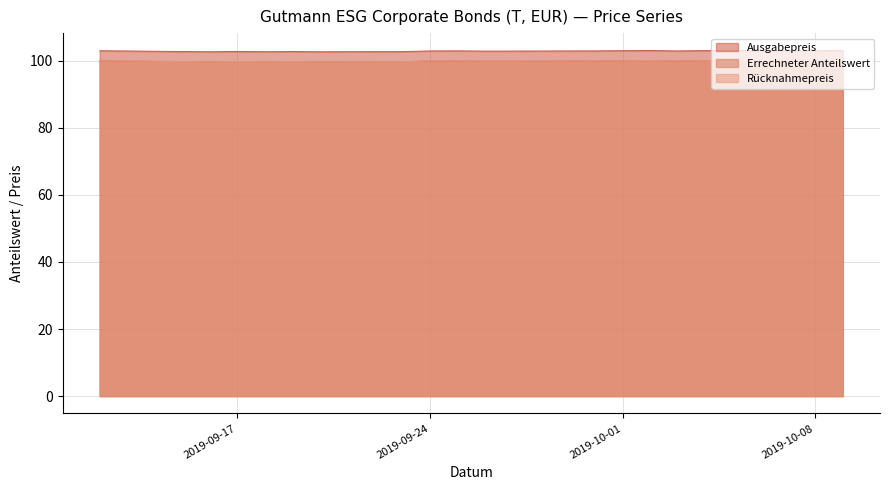

What position from the left is 2019-10-09?

20